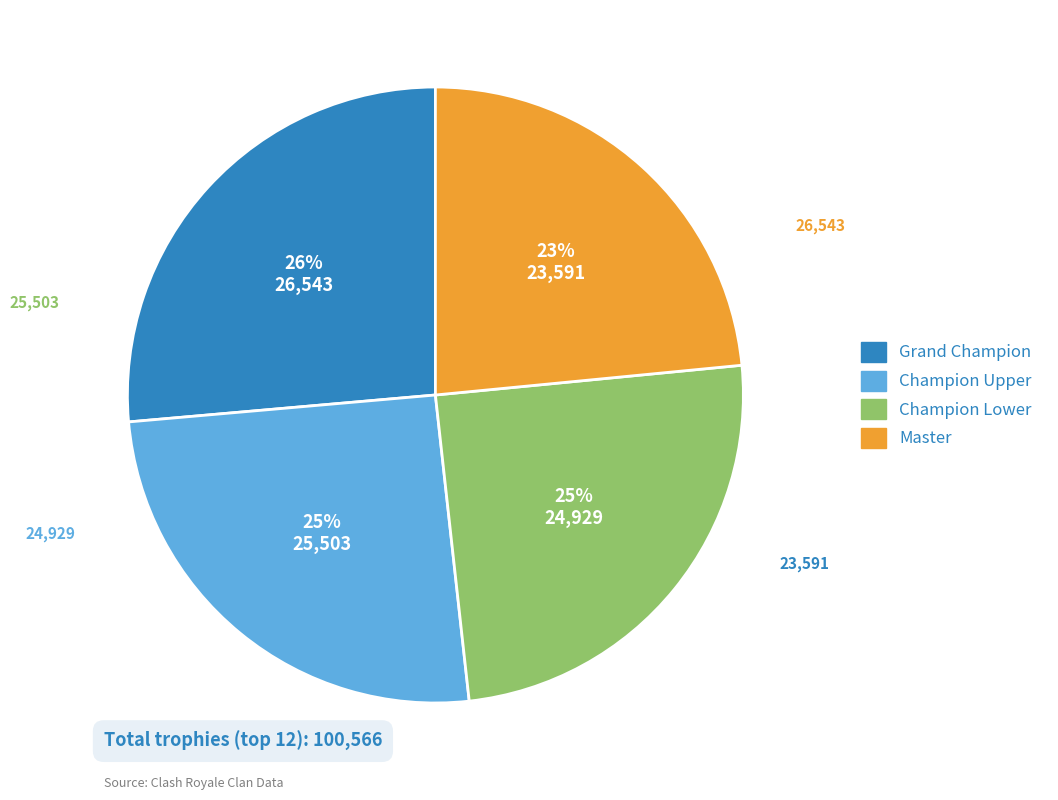

Is there a majority slice in this chart?

No